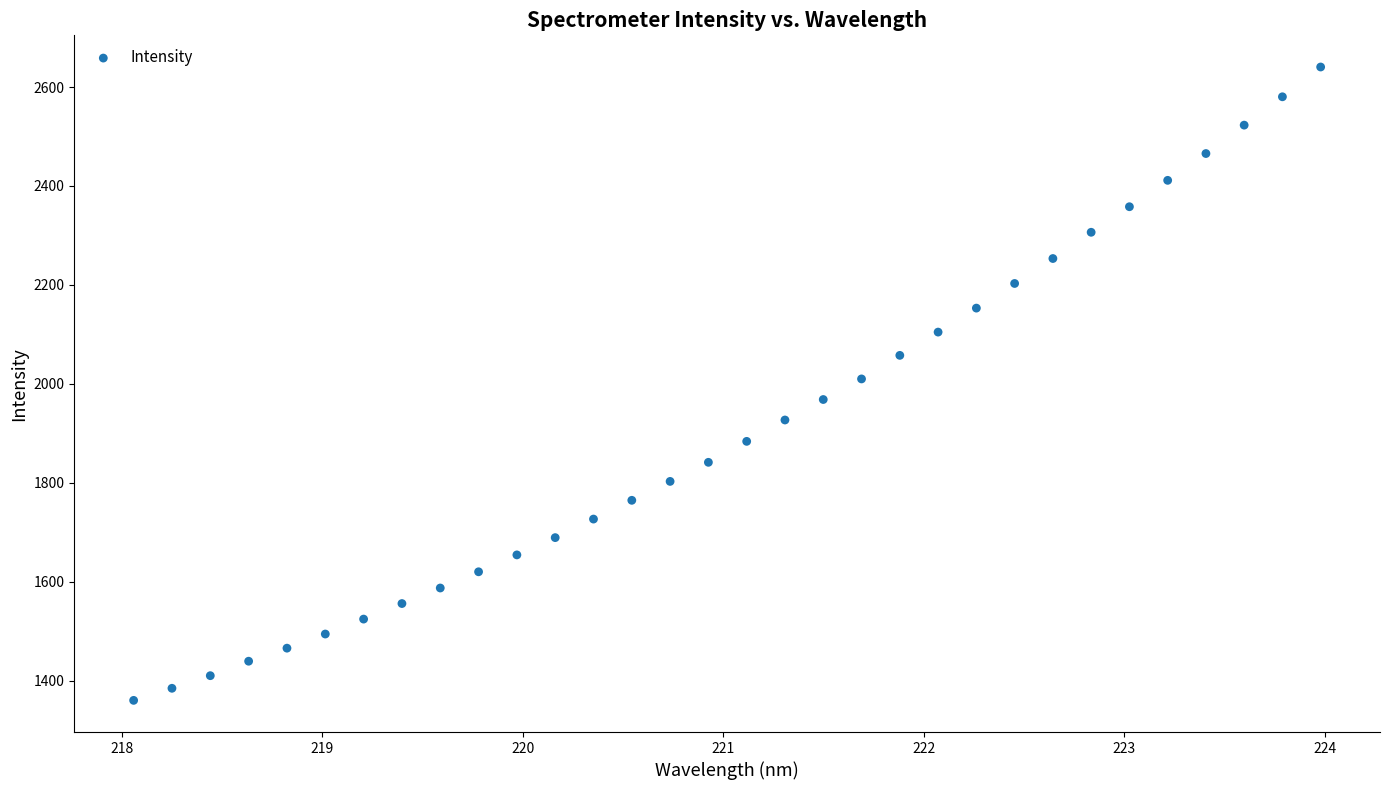

What is the range of X values (max minus min)?

5.9